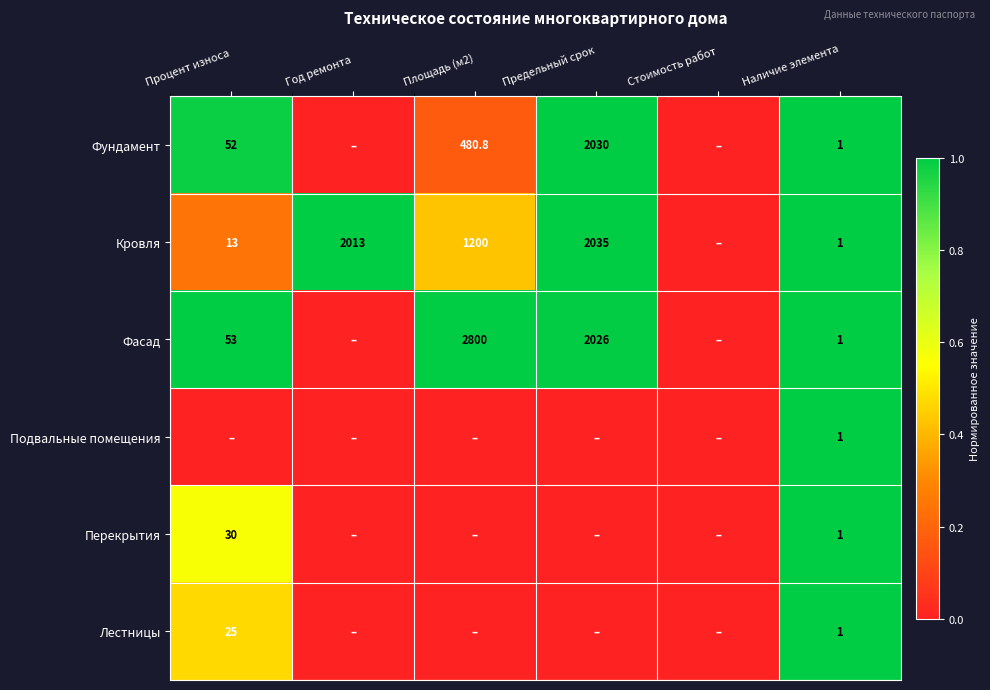

The value of Кровля at Наличие элемента is 1.0. True or false?

True